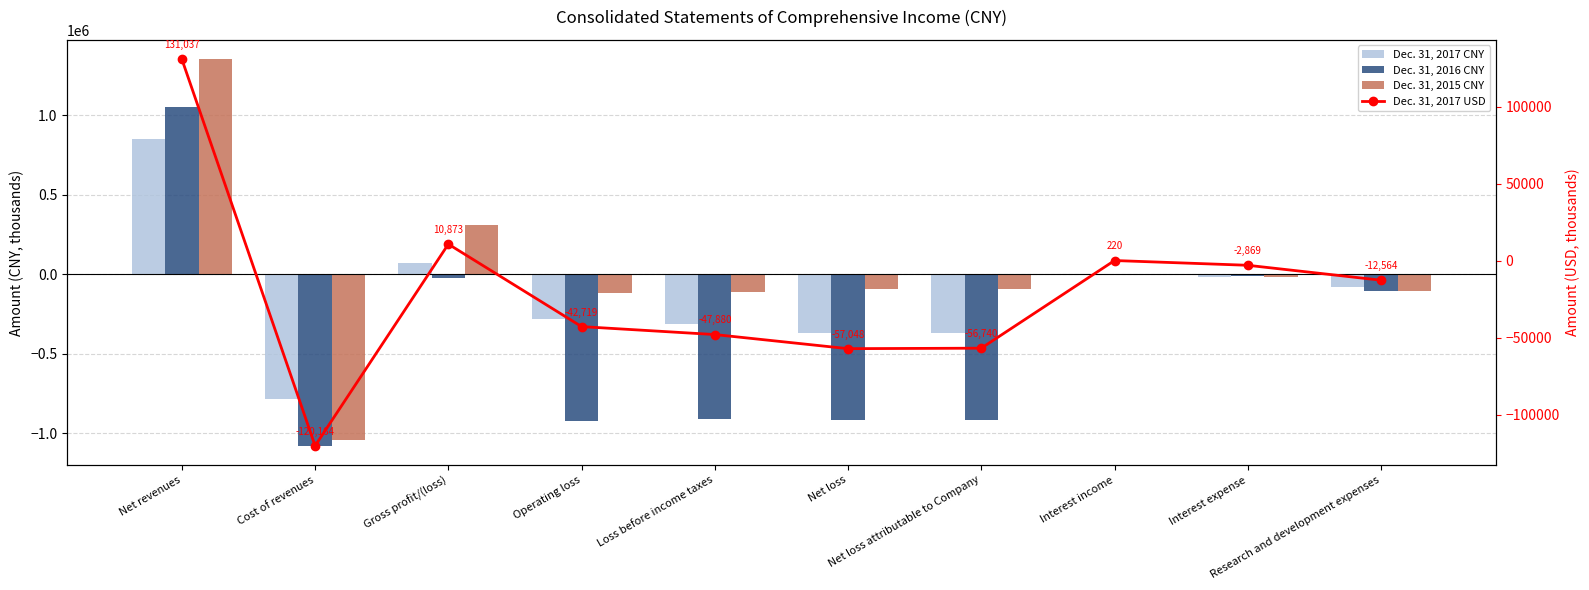

At which category does the chart reach its minimum across all series?

Cost of revenues